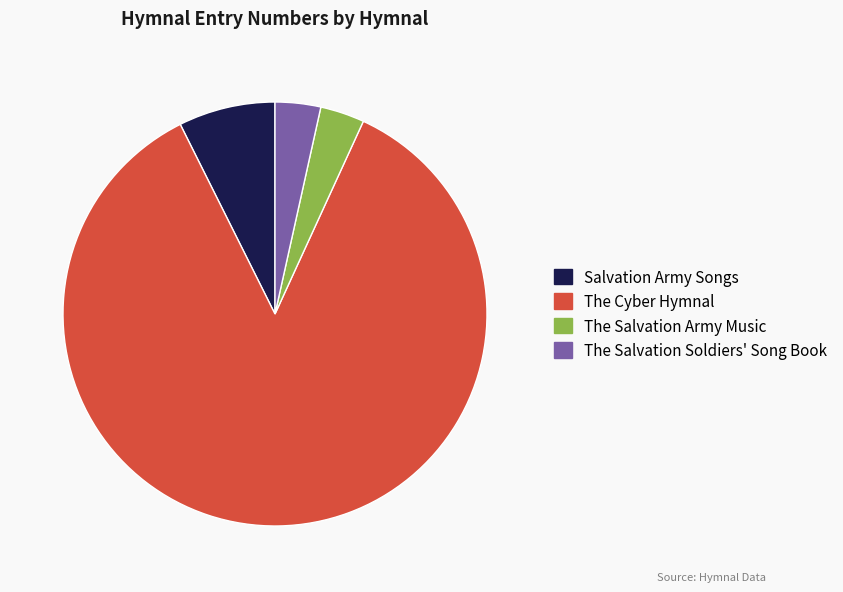

Approximately how many times larger is the value at The Cyber Hymnal compared to Salvation Army Songs?

11.6